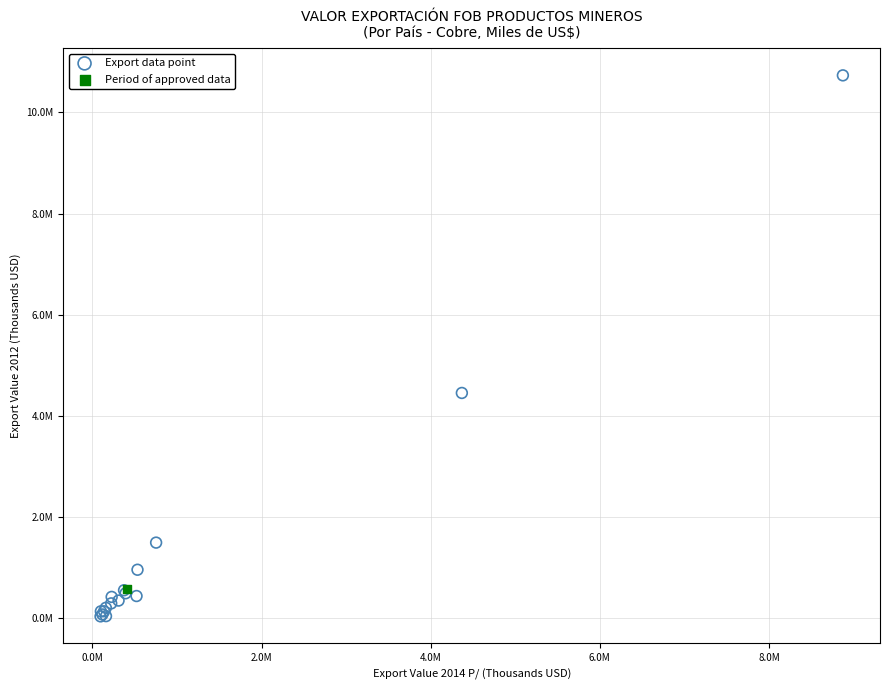

What are all the series names shown in the legend?

Export data point, Period of approved data